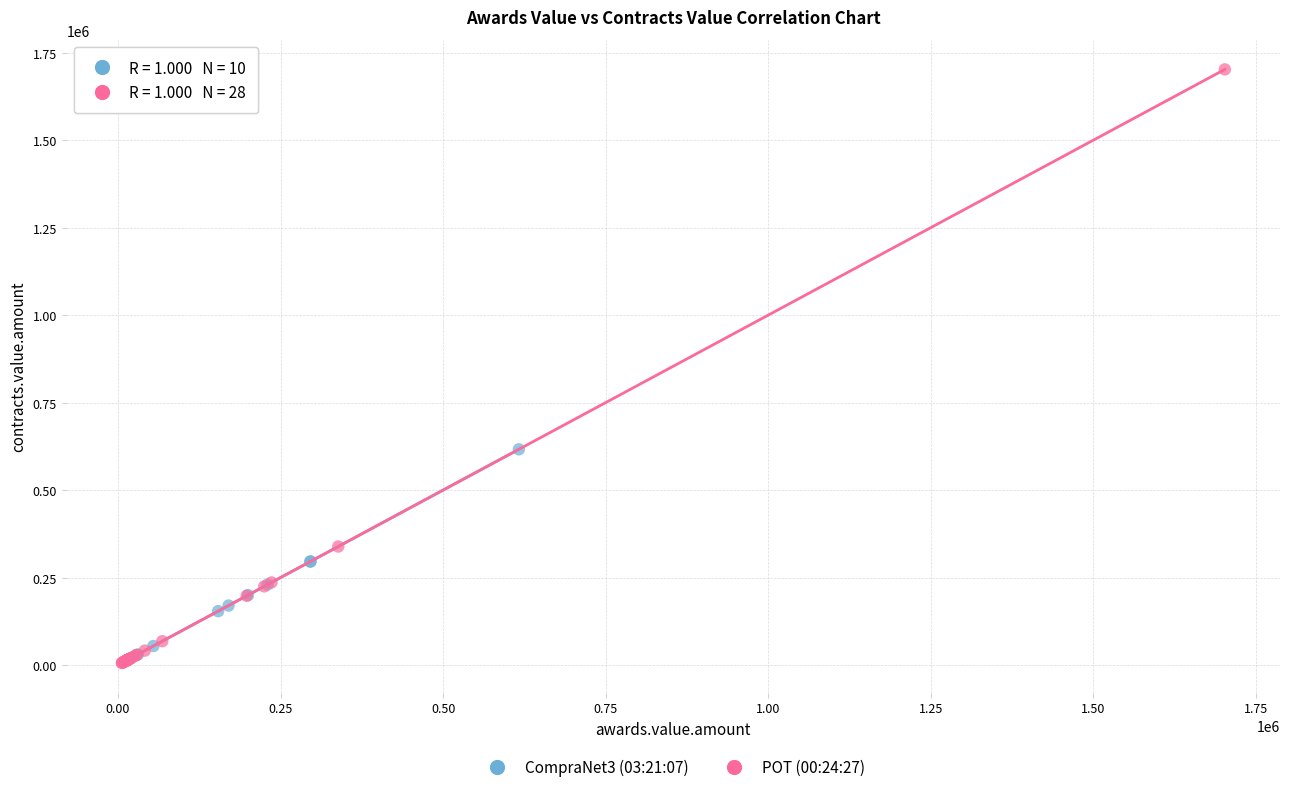

Which series contains the highest Y value?

POT (00:24:27)